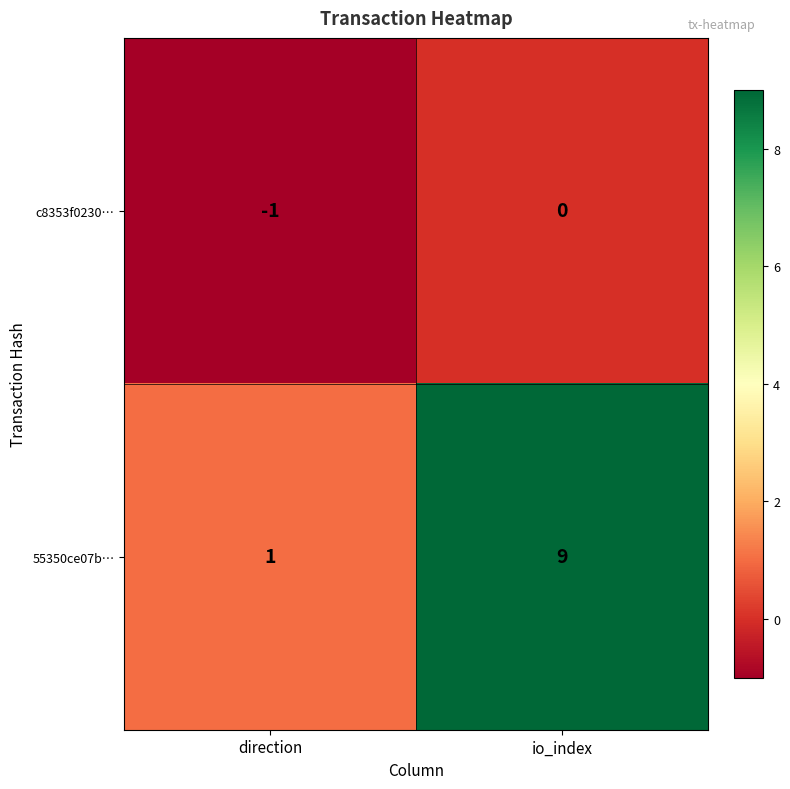

What is the total value across all series at io_index?

9